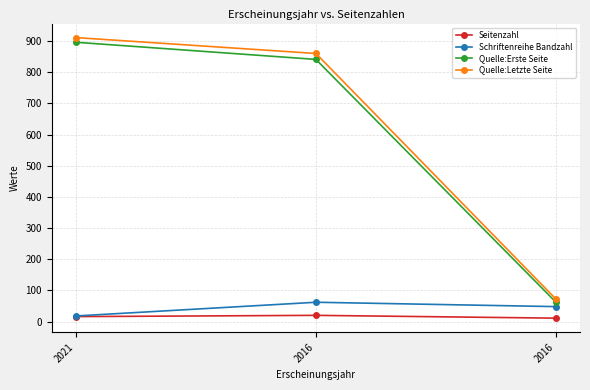

Count the Seitenzahl values in the range 11 to 20.

3